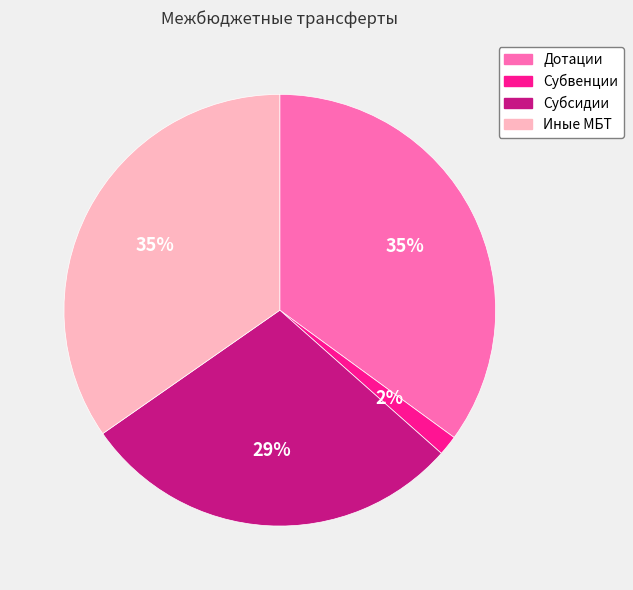

Which slice is the smallest?

Субвенции